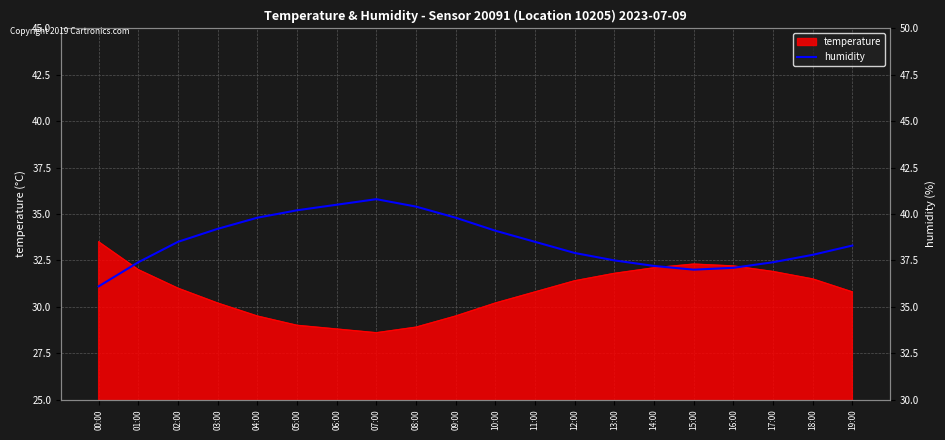

Where is the data nearest to the value 38?

12:00